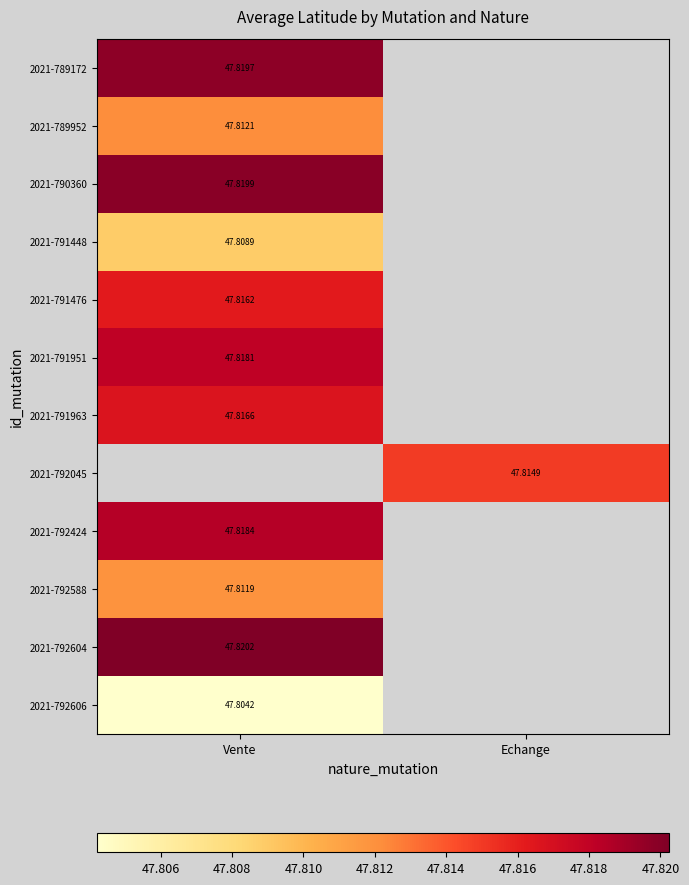

Count the number of data series in this chart.

12